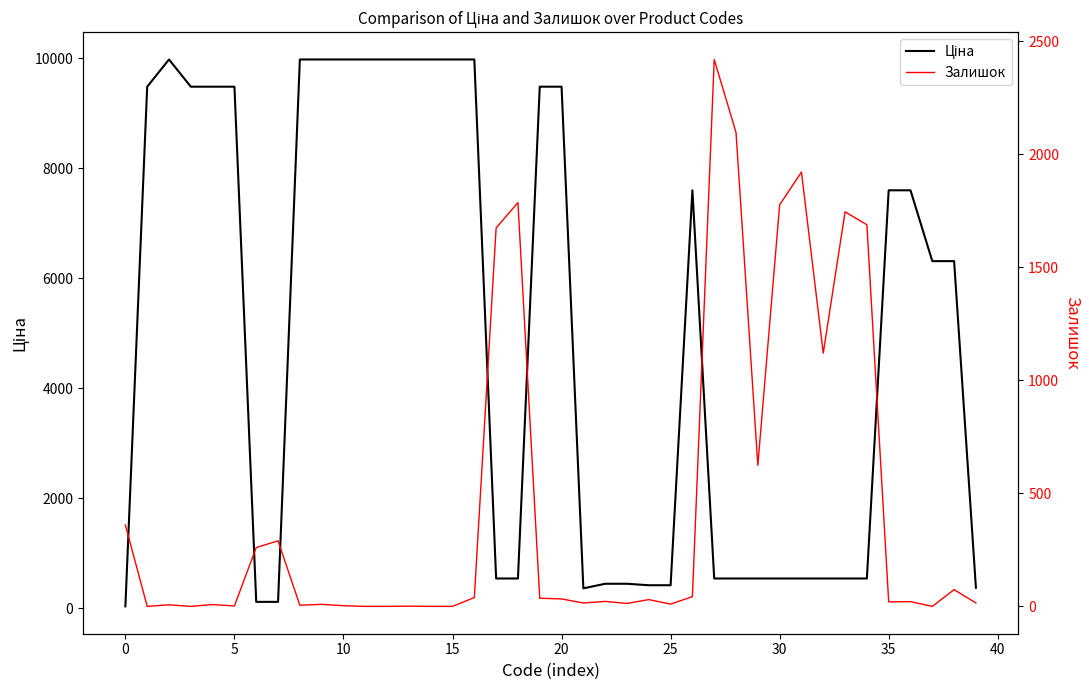

What is the label of the 5th point from the right?

35